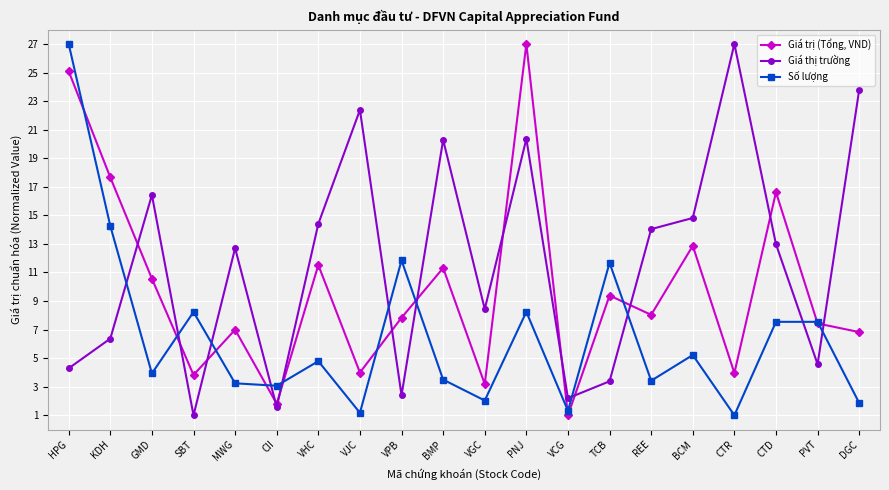

How many intersections are there between Giá thị trường and Số lượng?

11